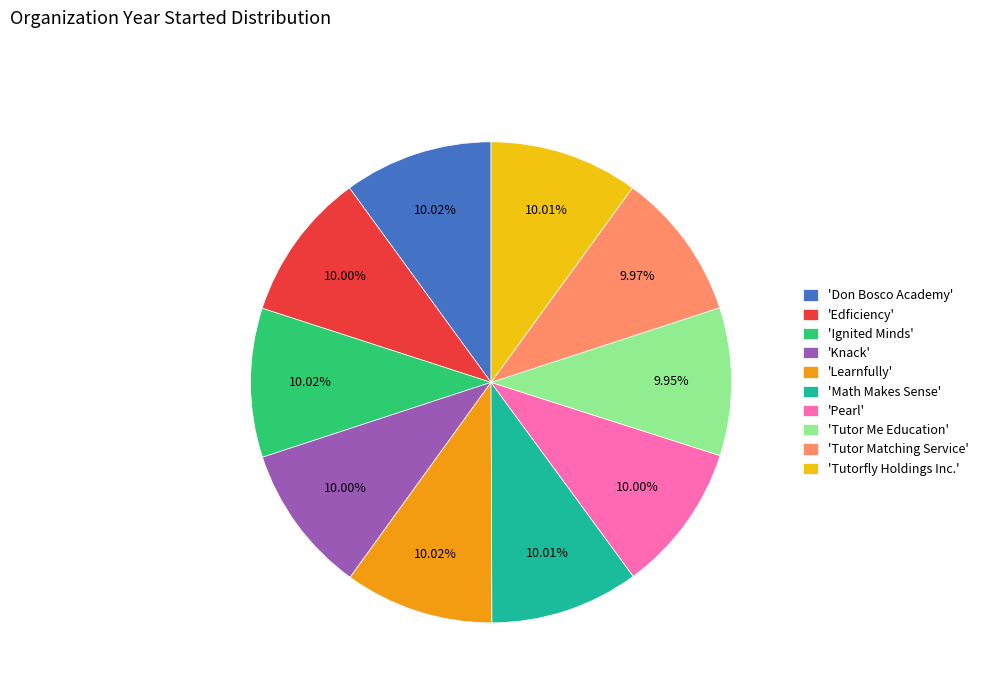

Approximately how many times larger is the value at 'Math Makes Sense' compared to 'Tutor Me Education'?

1.0